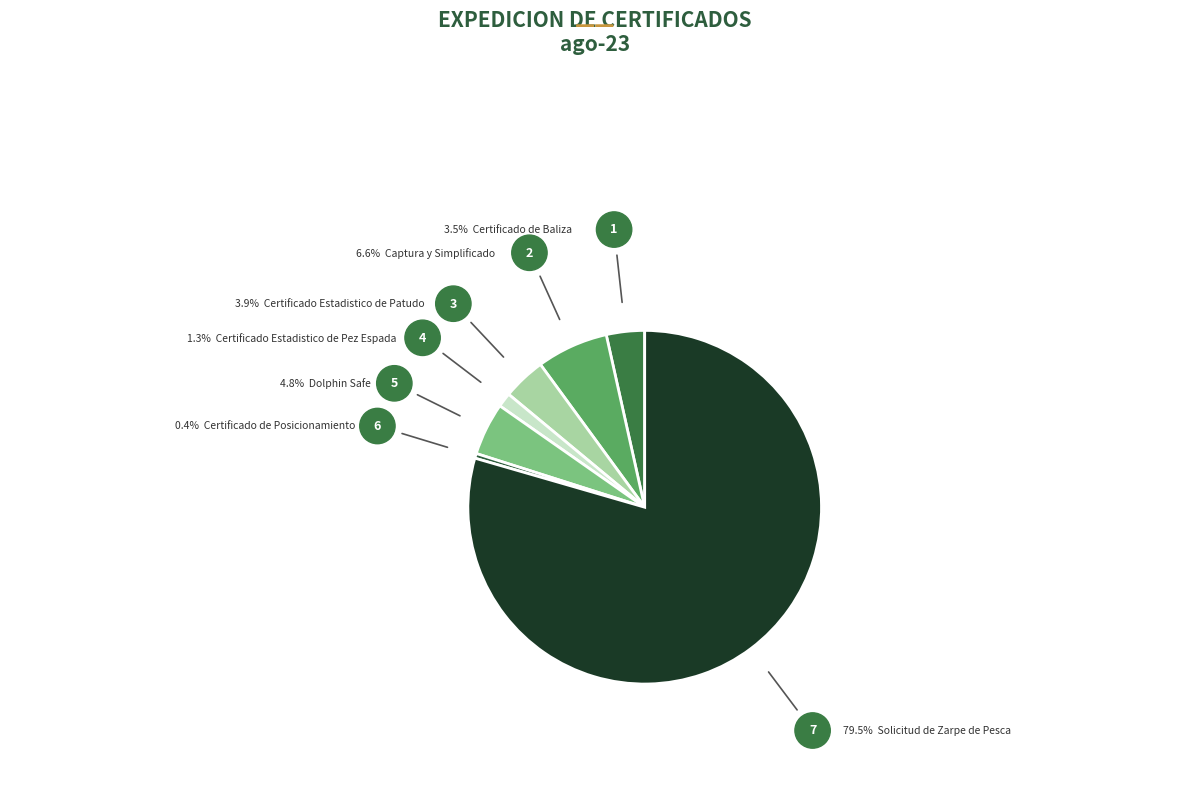

How many segments does this pie chart have?

7